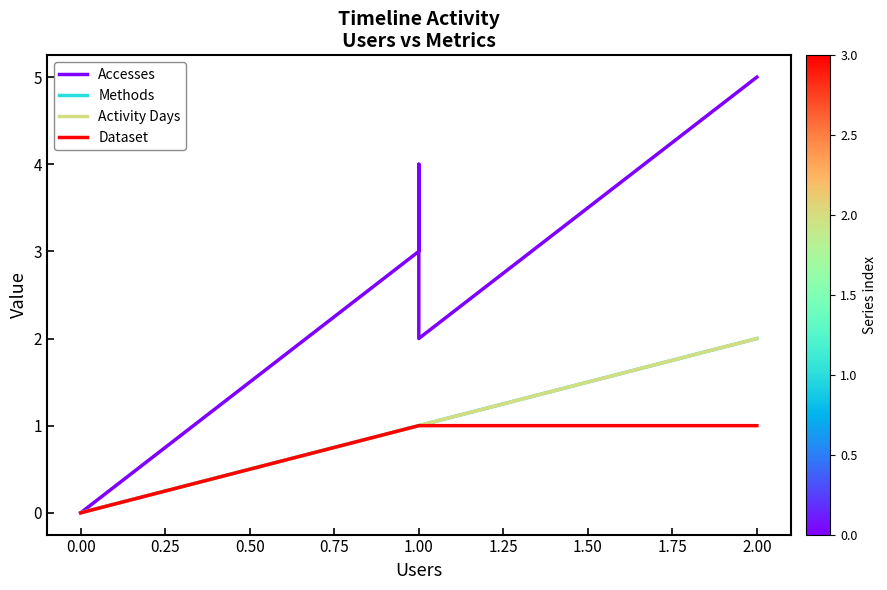

Between 0.00 and 1.00, which is larger?

1.00